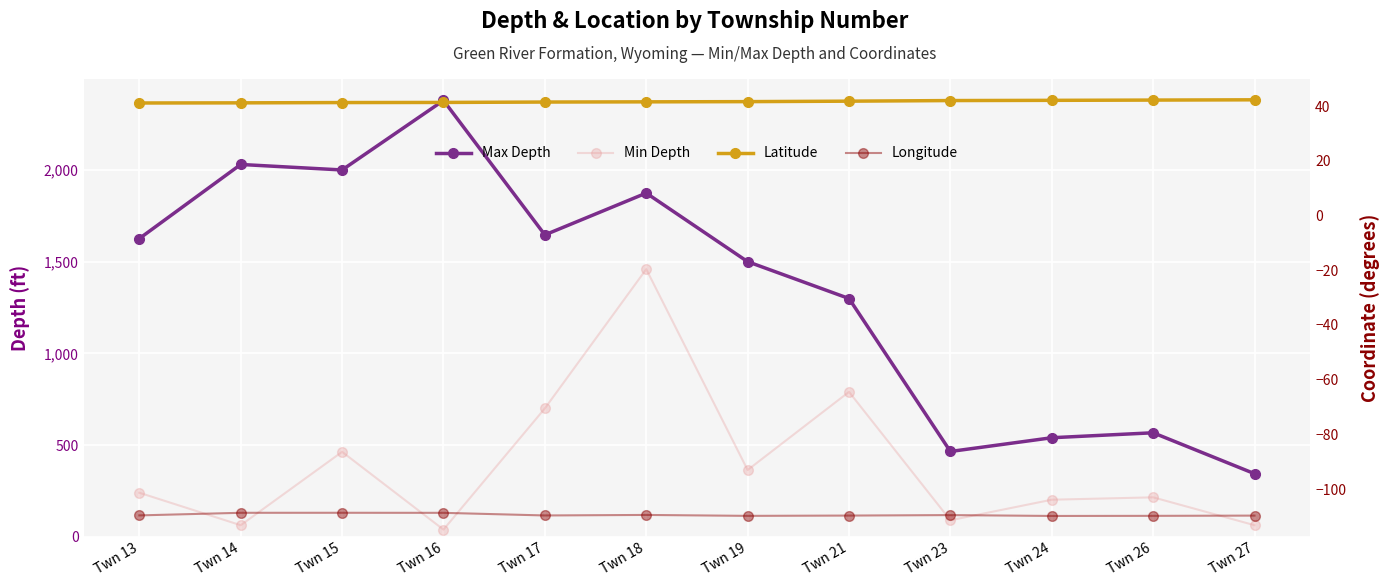

Where is Latitude nearest to the value 41?

Twn 13